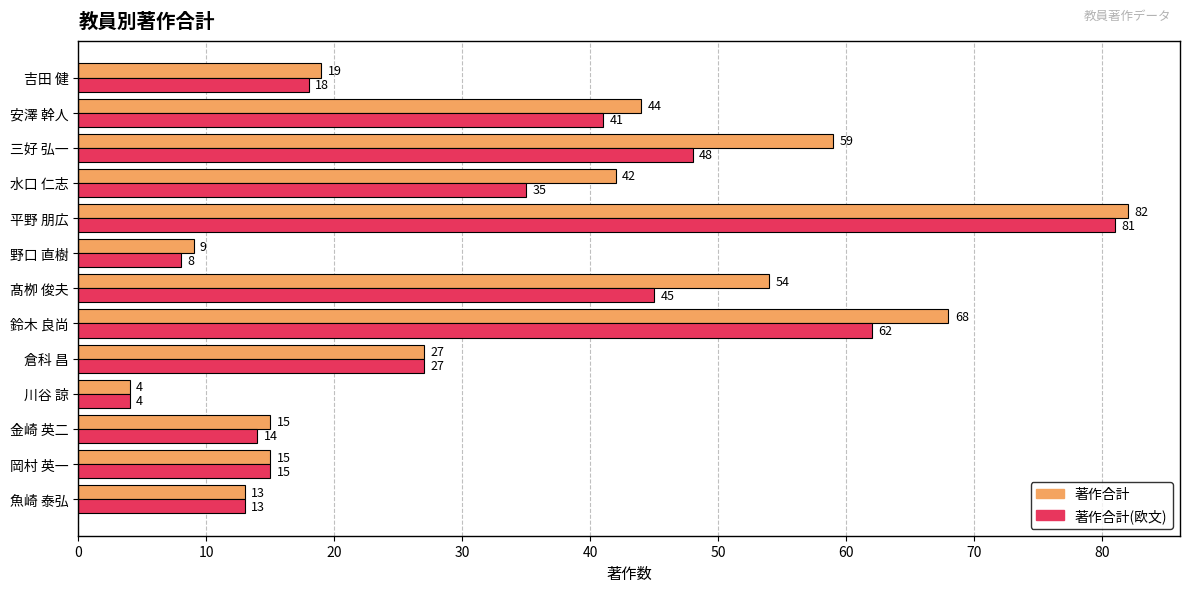

Is it true that 著作合計(欧文) equals 4 at 川谷 諒?

True